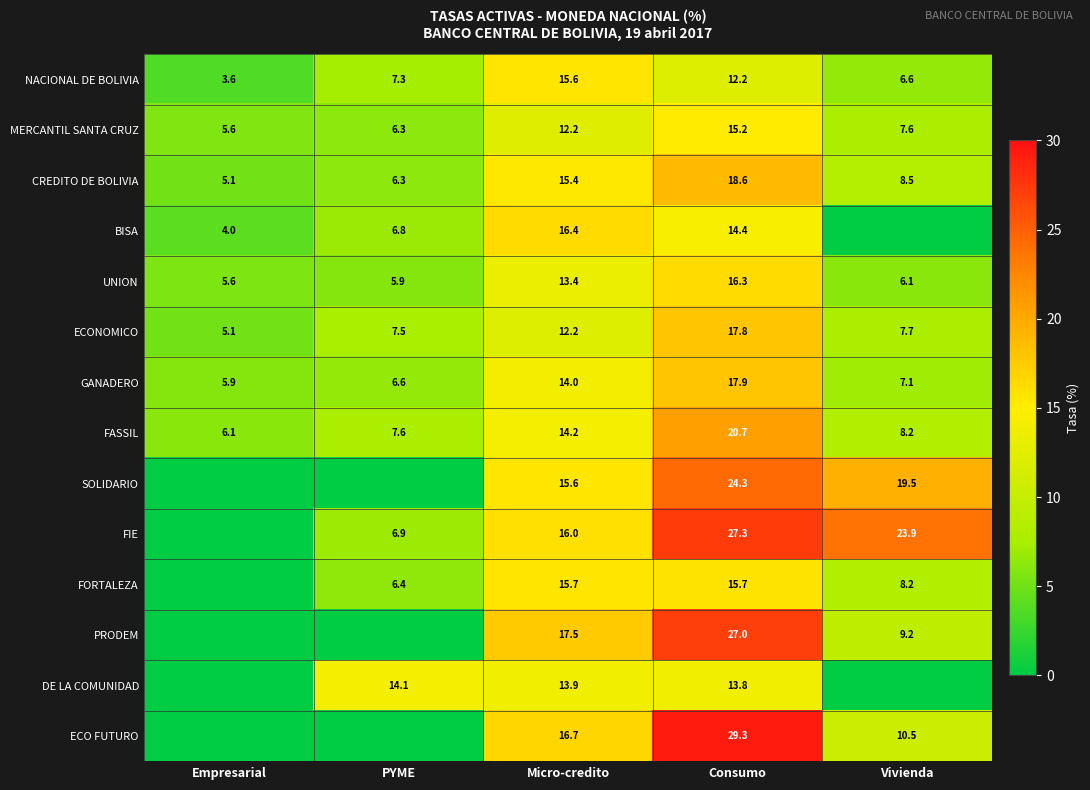

How many values in the FASSIL series are below 8?

2